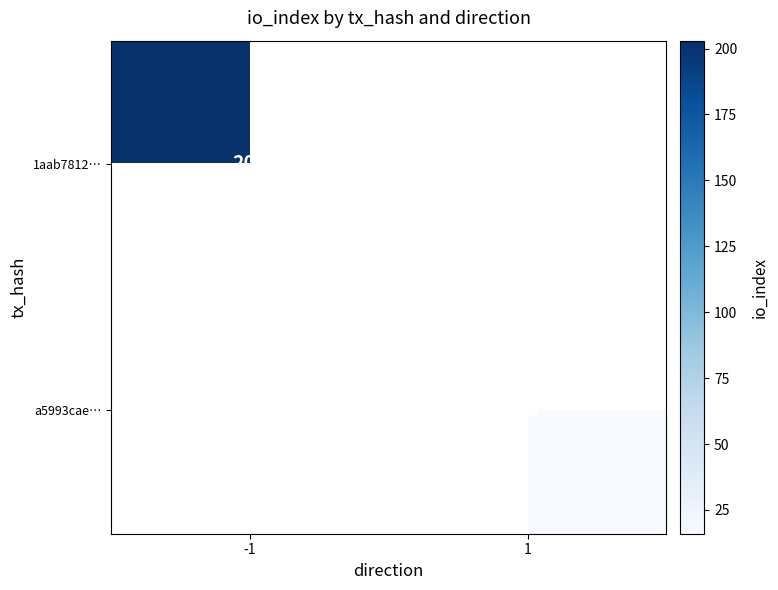

The value of a5993cae… at 1 is 16. True or false?

True